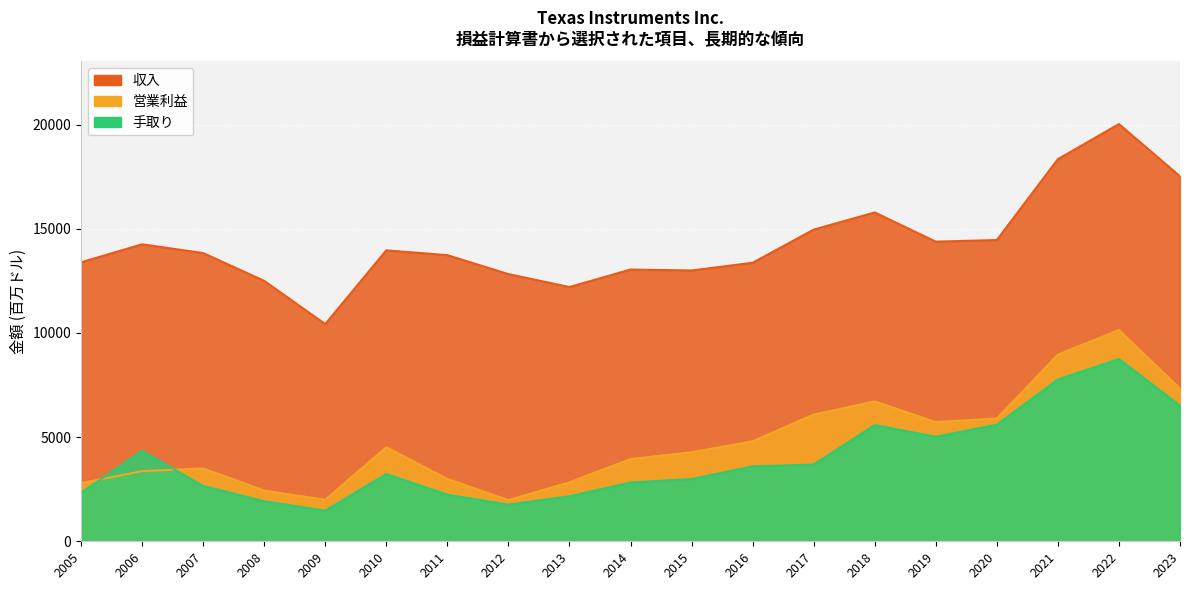

Reading left to right, transcribe all the data shown in this chart.

収入: 2005=13392	2006=14255	2007=13835	2008=12501	2009=10427	2010=13966	2011=13735	2012=12825	2013=12205	2014=13045	2015=13000	2016=13370	2017=14961	2018=15784	2019=14383	2020=14461	2021=18344	2022=20028	2023=17519
営業利益: 2005=2791	2006=3367	2007=3497	2008=2437	2009=1991	2010=4514	2011=2992	2012=1973	2013=2832	2014=3947	2015=4274	2016=4799	2017=6083	2018=6713	2019=5723	2020=5894	2021=8960	2022=10140	2023=7331
手取り: 2005=2324	2006=4341	2007=2657	2008=1920	2009=1470	2010=3228	2011=2236	2012=1759	2013=2162	2014=2821	2015=2986	2016=3595	2017=3682	2018=5580	2019=5017	2020=5595	2021=7769	2022=8749	2023=6510